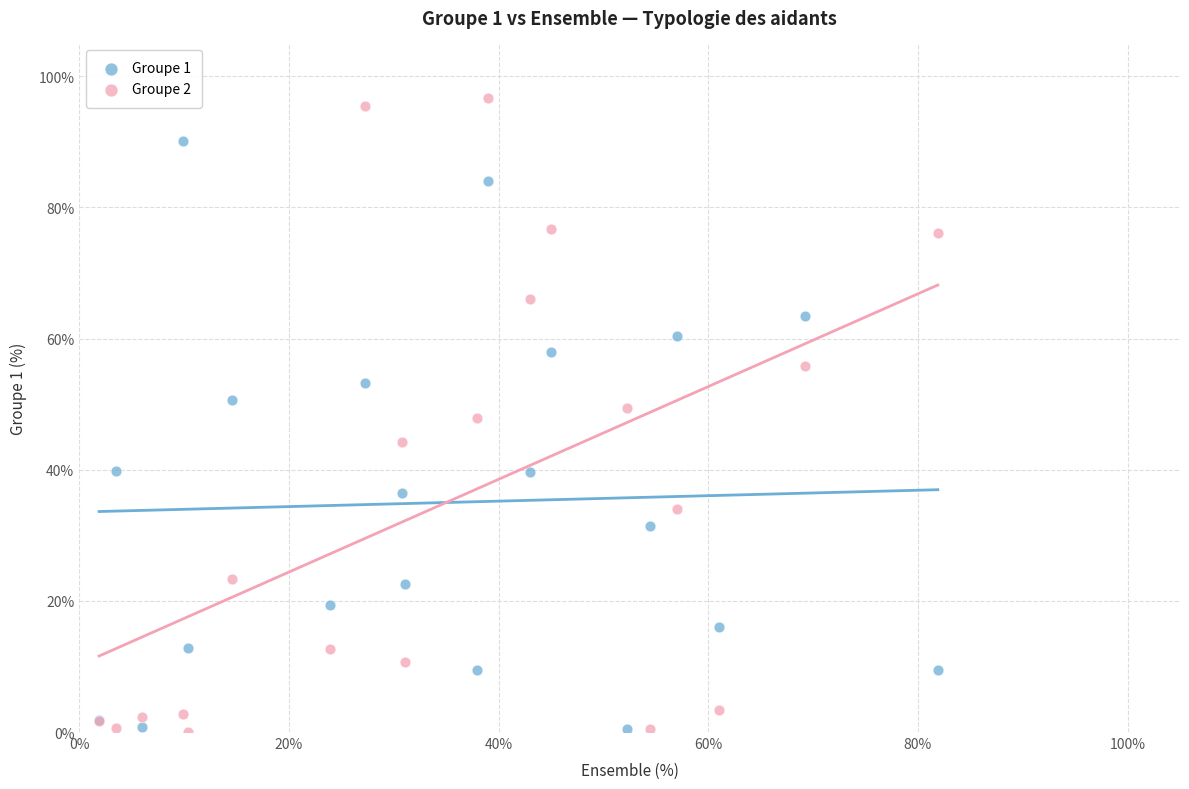

What is the X range (max minus min) for the scatter plot?

80.0